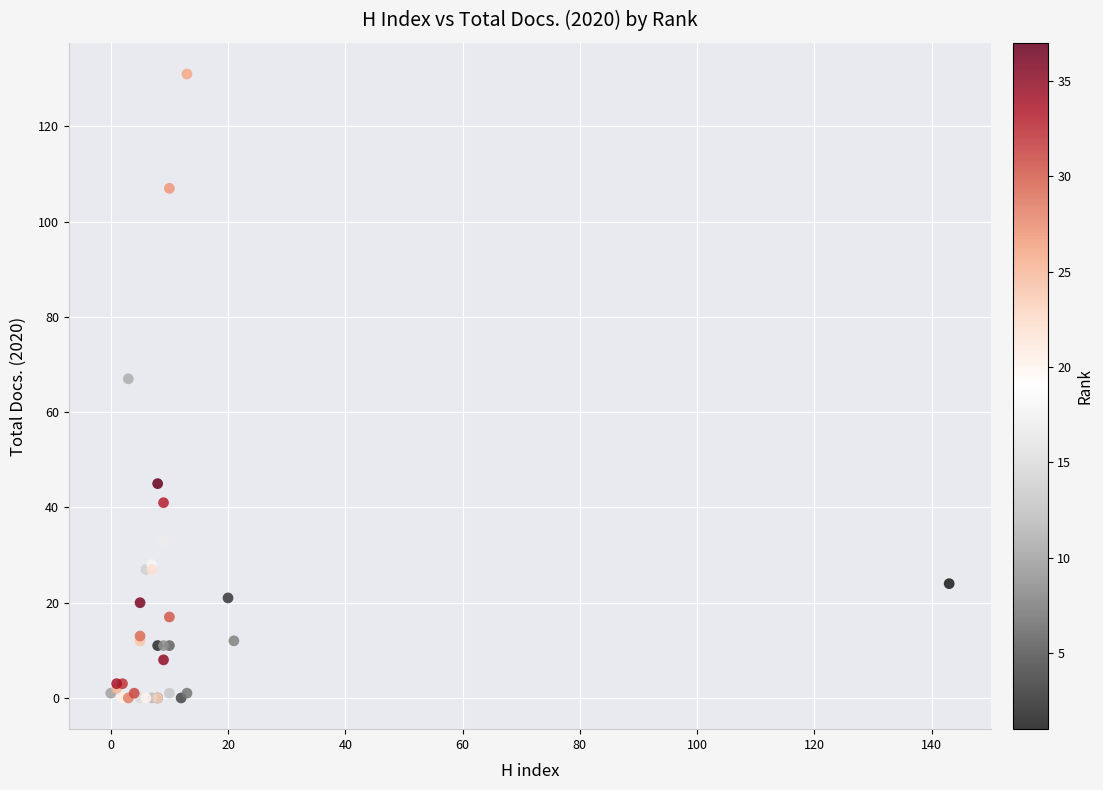

What Y value in the scatter plot is closest to 65?

67